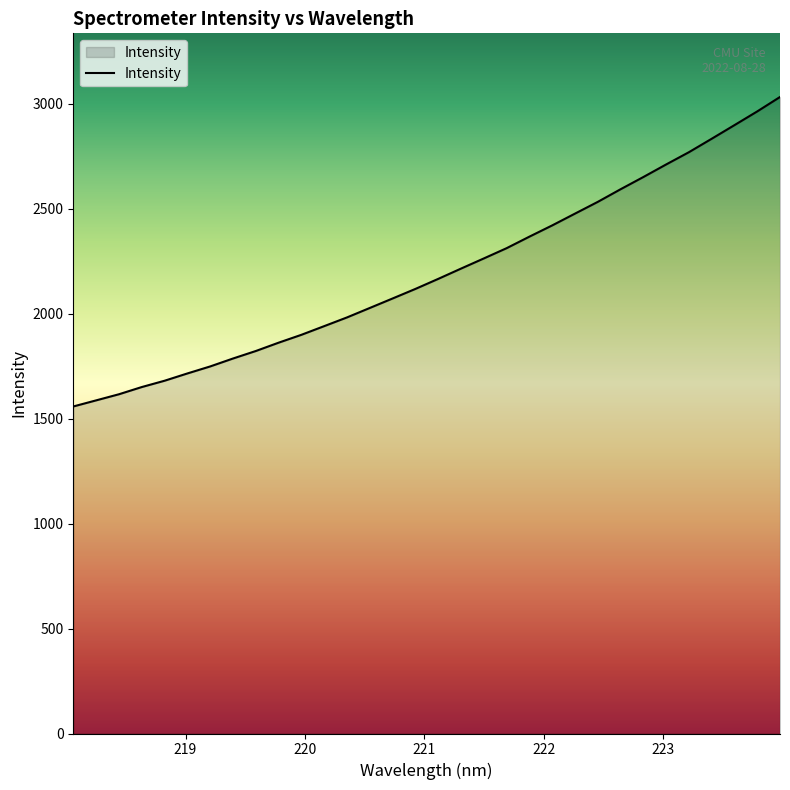

What is the sum of all values?

70267.1